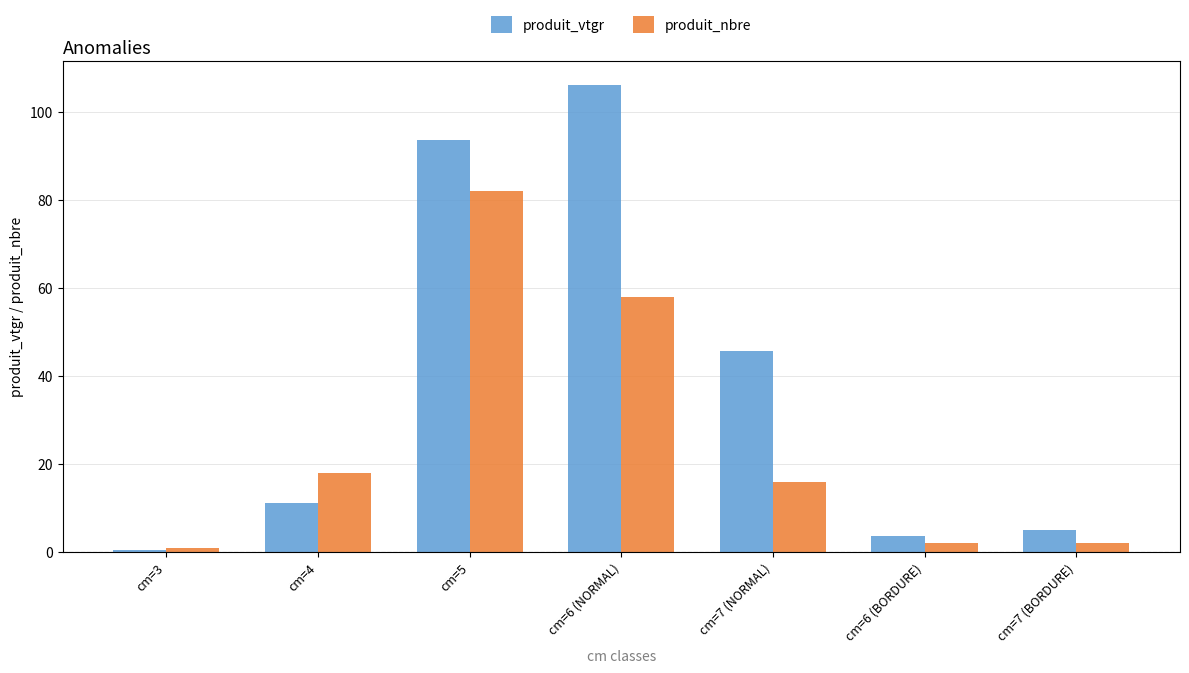

What are all the series names shown in the legend?

produit_vtgr, produit_nbre